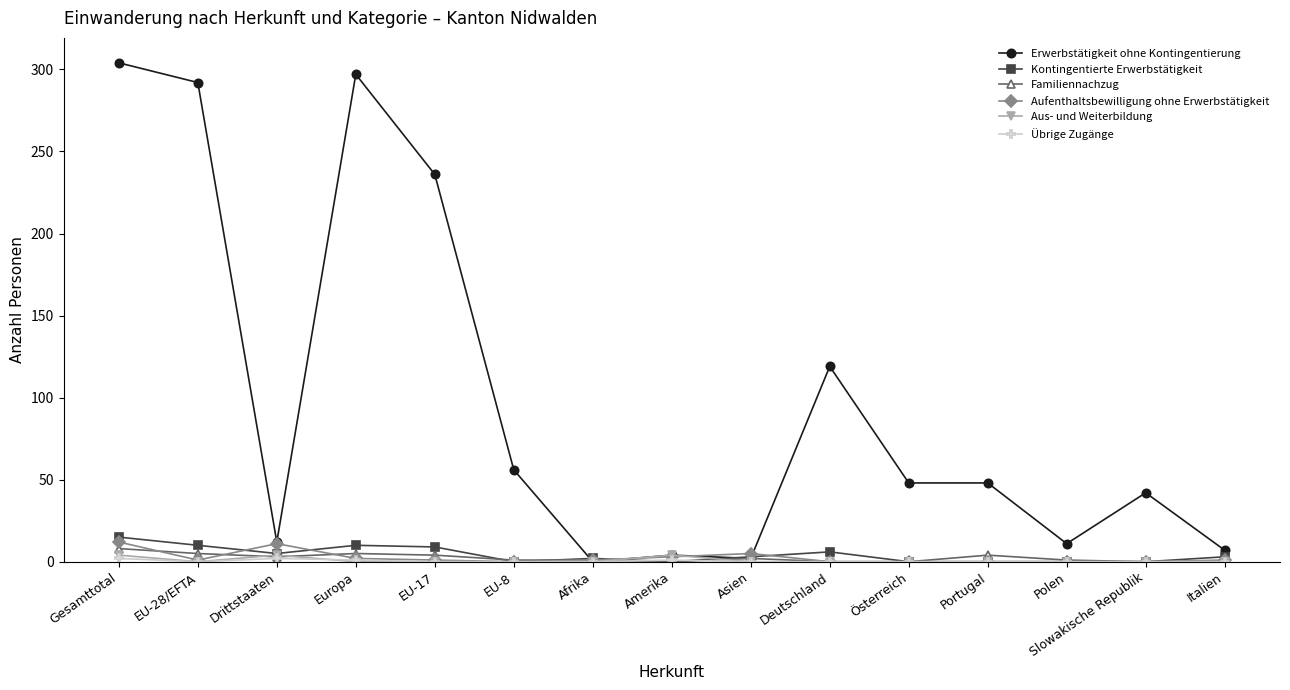

How many lines are shown in the chart?

6